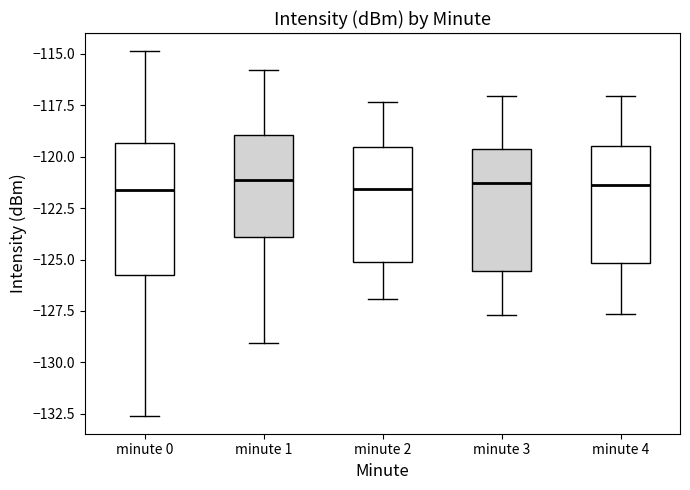

Reading left to right, read every box against the y-axis: the position of its median line, the range the box covers, and the ends of its whiskers. The values are not printed on the chart, so give them approximately, as read against the axis.

minute 0: median -121.5, box -126.0 to -119.5, whiskers -132.5 to -115.0
minute 1: median -121.0, box -124.0 to -119.0, whiskers -129.0 to -116.0
minute 2: median -121.5, box -125.0 to -119.5, whiskers -127.0 to -117.5
minute 3: median -121.5, box -125.5 to -119.5, whiskers -127.5 to -117.0
minute 4: median -121.5, box -125.0 to -119.5, whiskers -127.5 to -117.0